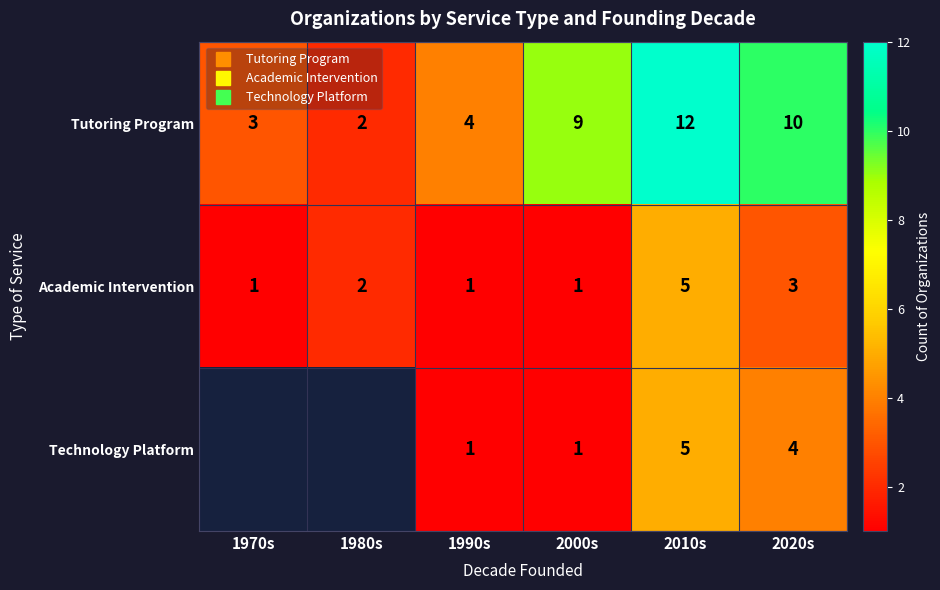

Between 2010s and 1990s, which is larger?

2010s